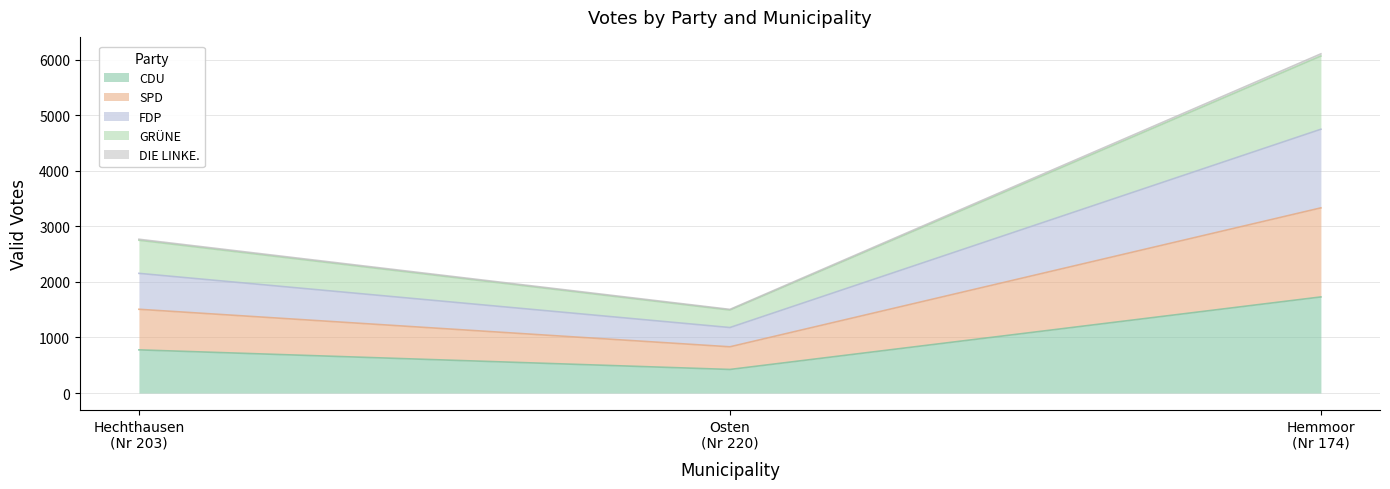

What is the maximum value shown in the chart?

6108